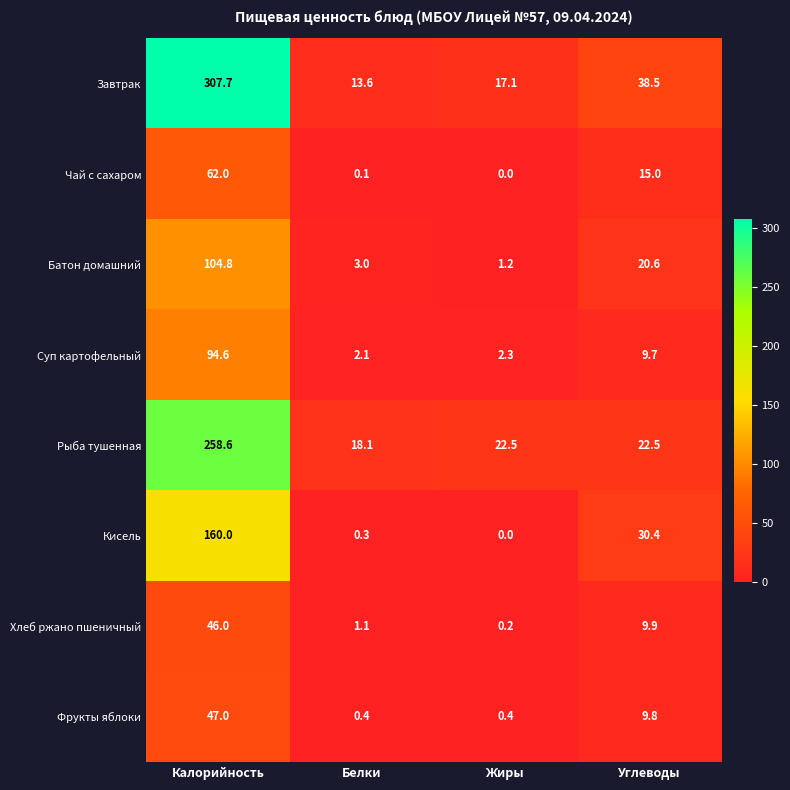

What is the spread (max minus min) of values at Углеводы?

28.8